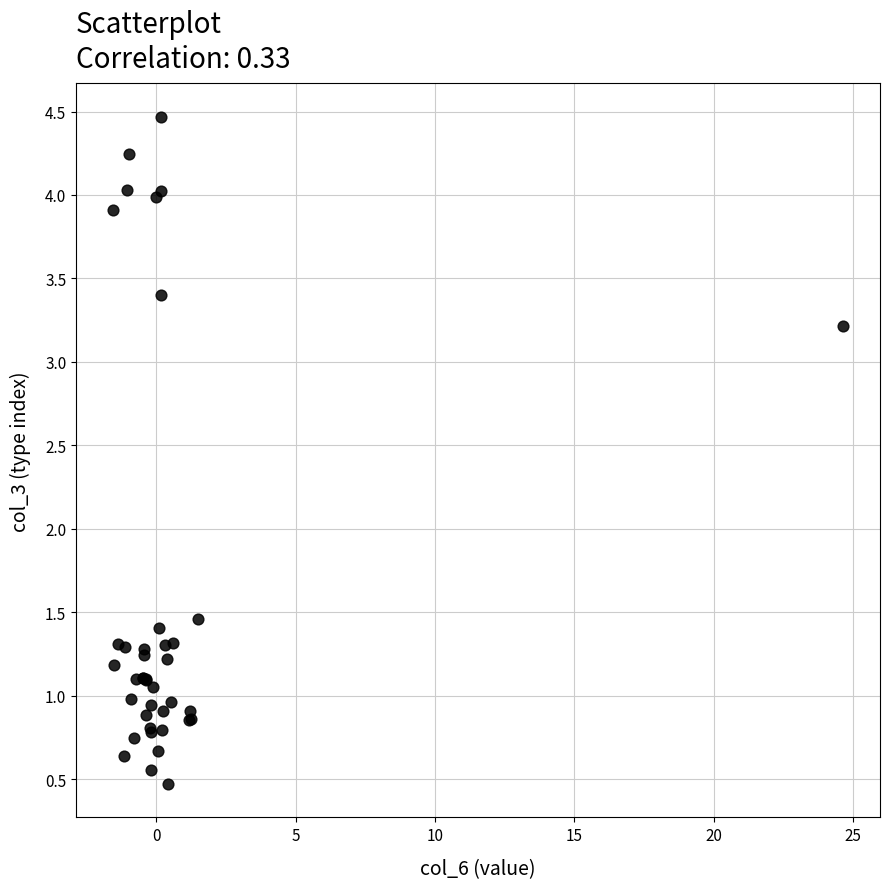

What Y value in the scatter plot is closest to 2?

1.5